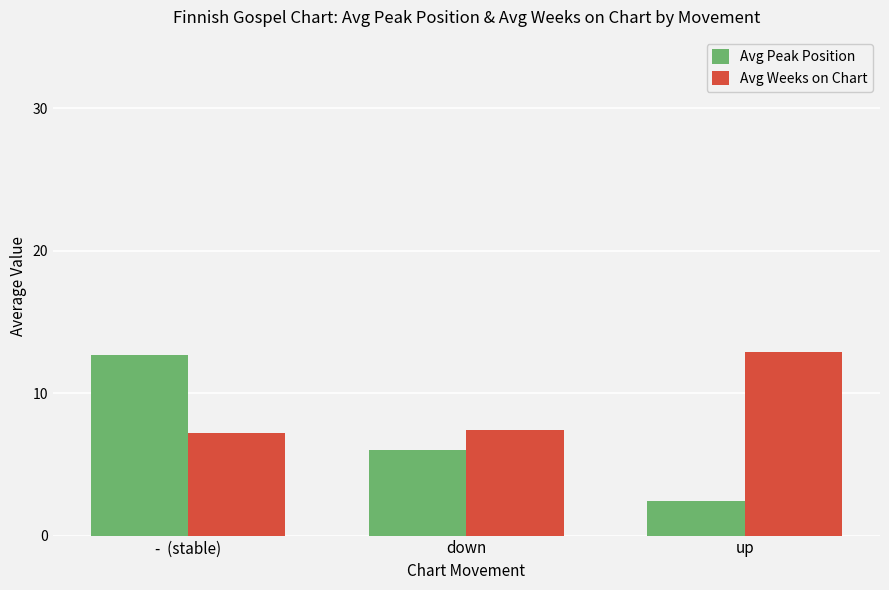

List the series in order of their overall mean, lowest first.

Avg Peak Position, Avg Weeks on Chart